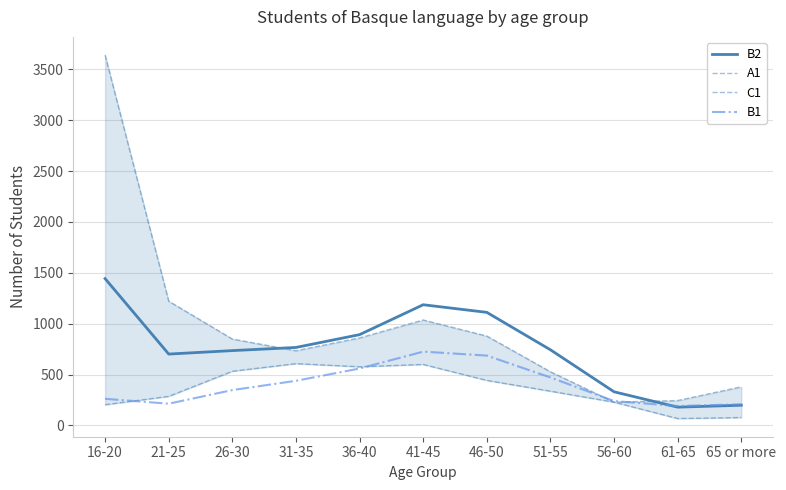

What is the value of the B1 point at the 7th from the left?

686